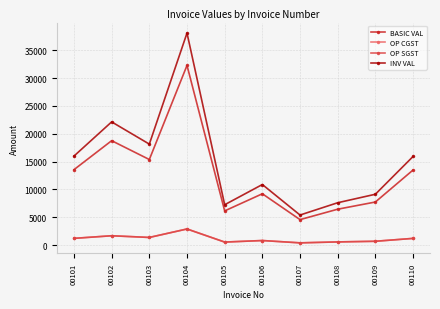

At which label is INV VAL closest to 21746?

00102